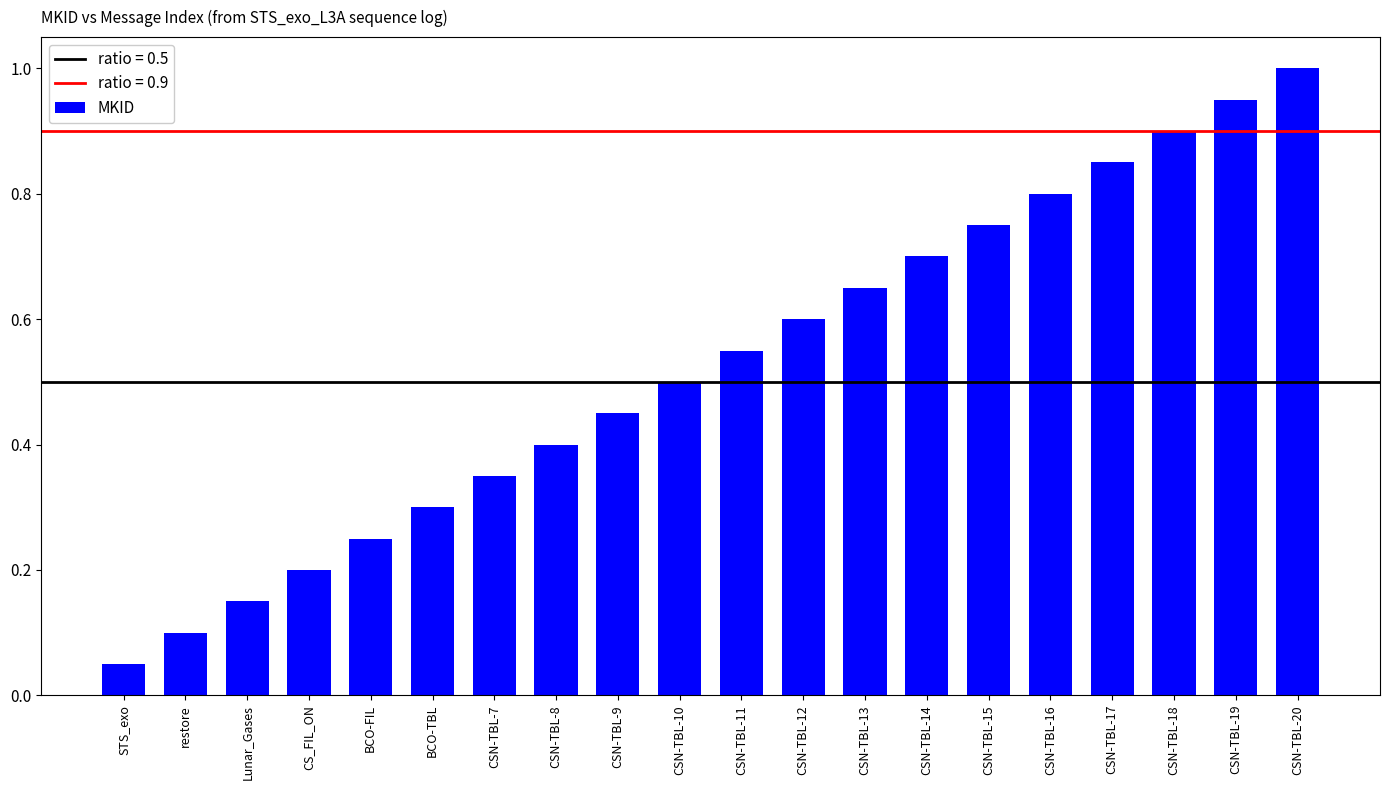

What is the sum of all values?

10.5